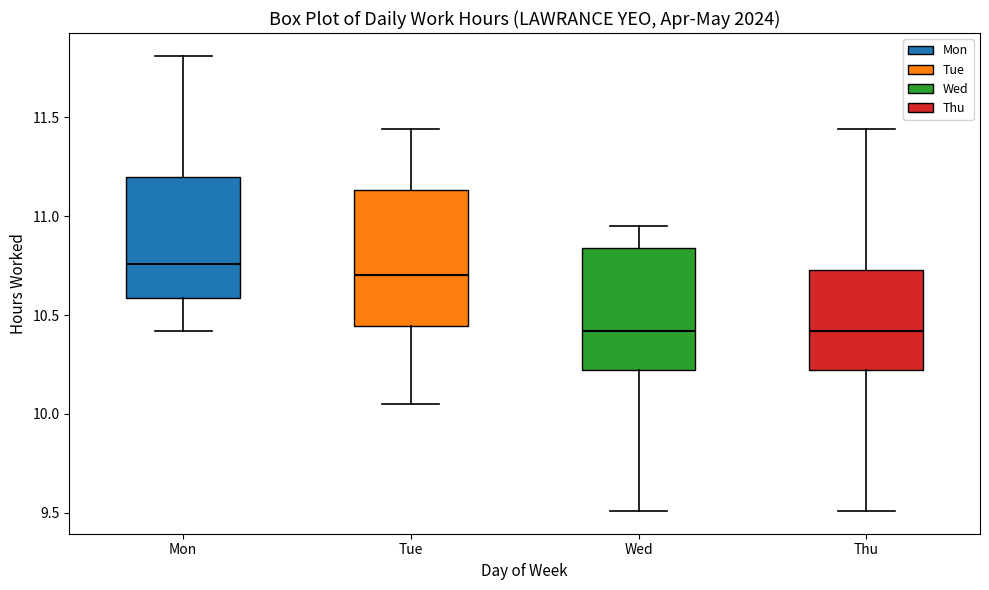

Reading left to right, read every box against the y-axis: the position of its median line, the range the box covers, and the ends of its whiskers. The values are not printed on the chart, so give them approximately, as read against the axis.

Mon: median 10.75, box 10.60 to 11.20, whiskers 10.40 to 11.80
Tue: median 10.70, box 10.45 to 11.15, whiskers 10.05 to 11.45
Wed: median 10.40, box 10.20 to 10.85, whiskers 9.50 to 10.95
Thu: median 10.40, box 10.20 to 10.75, whiskers 9.50 to 11.45